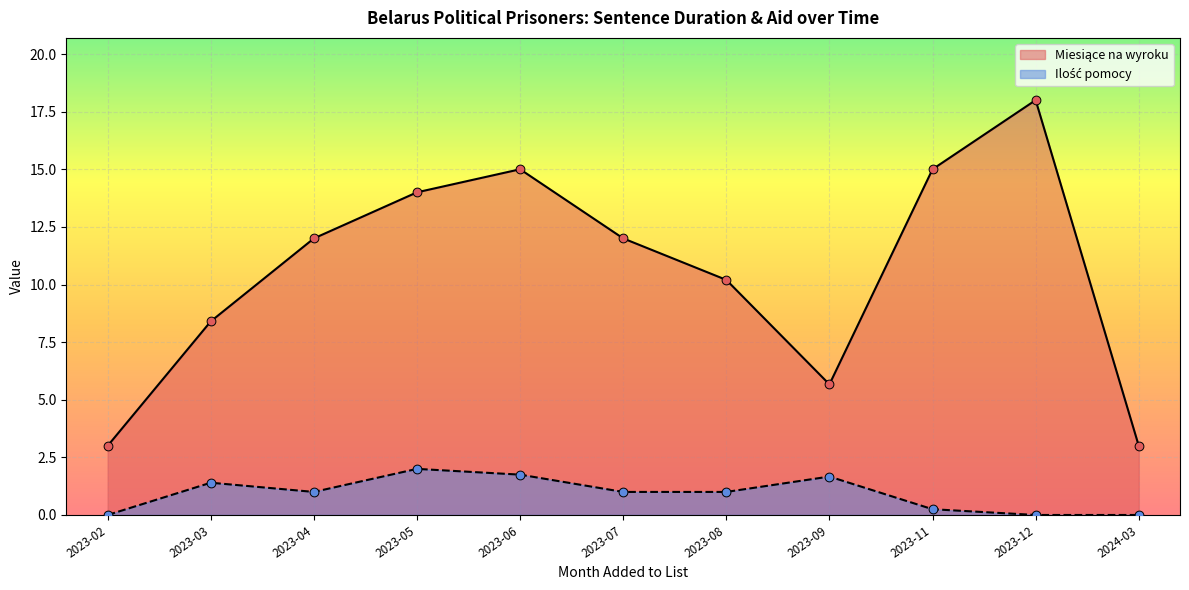

Which series contains the highest Y value?

Miesiące na wyroku